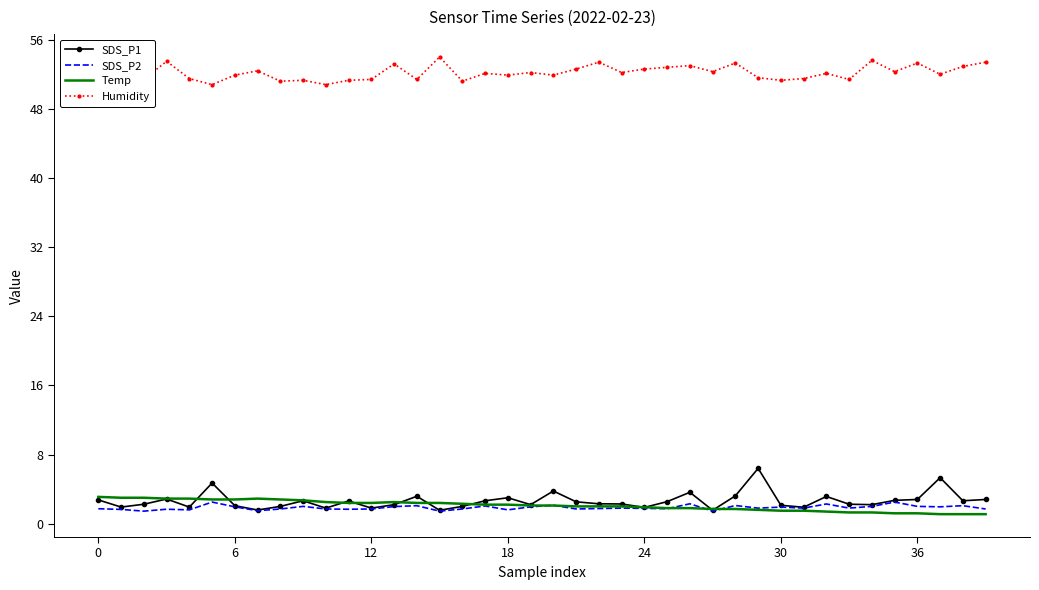

Which series has the largest range (max minus min)?

SDS_P1